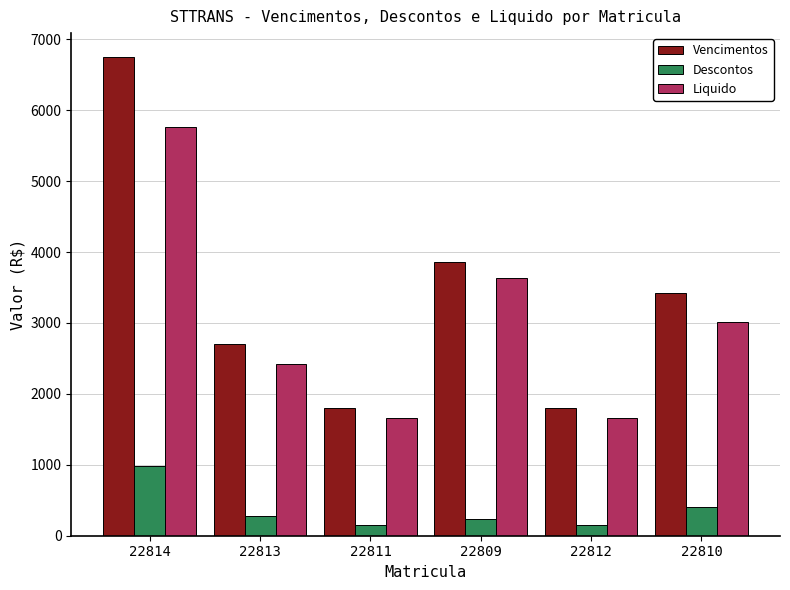

Is it true that Vencimentos equals 3122.1 at 22811?

False